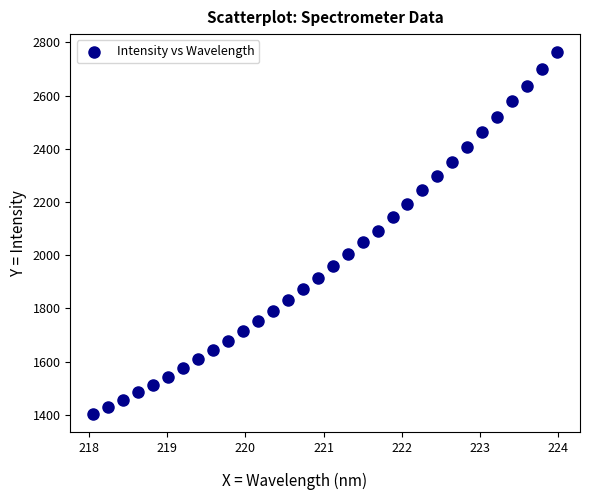

What is the range of X values (max minus min)?

5.9